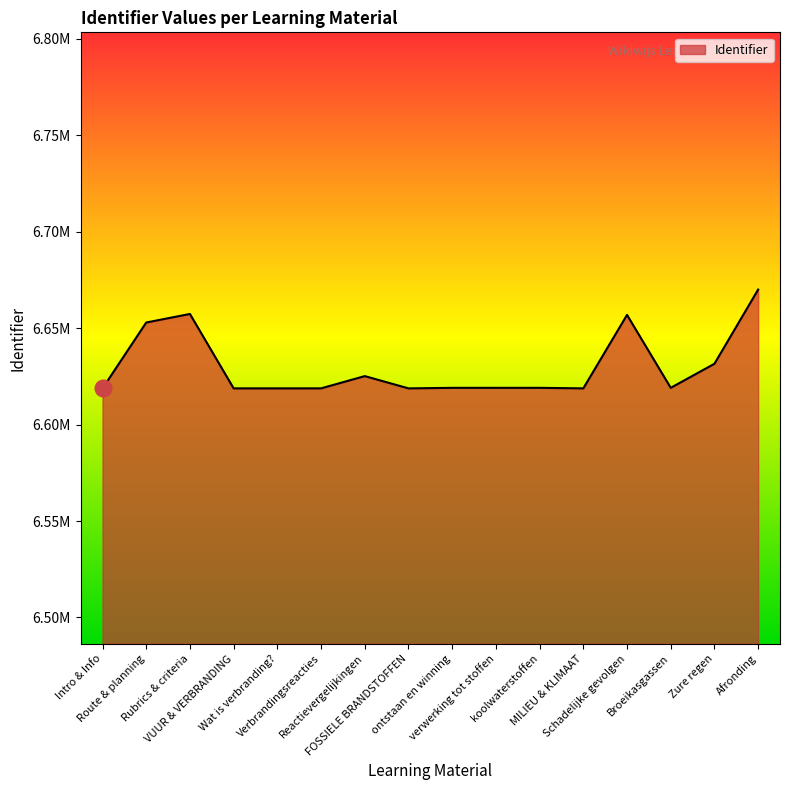

At which category does the chart reach its peak across all series?

Afronding